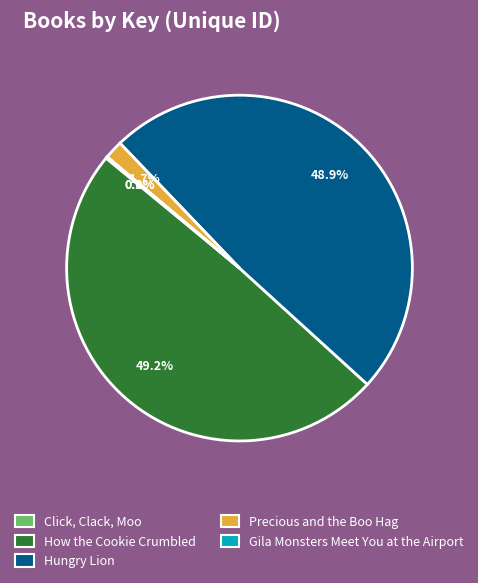

Is there any slice that represents more than half of the pie?

No